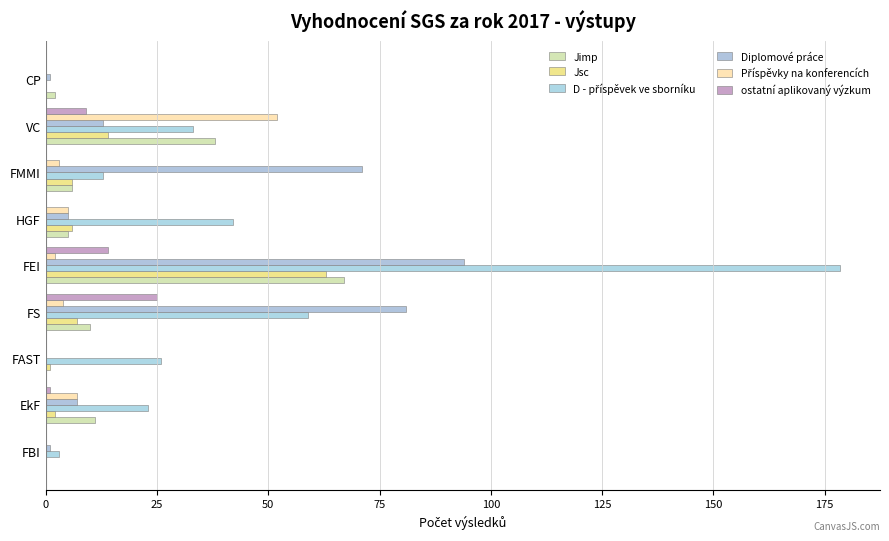

How many distinct data groups are displayed?

6